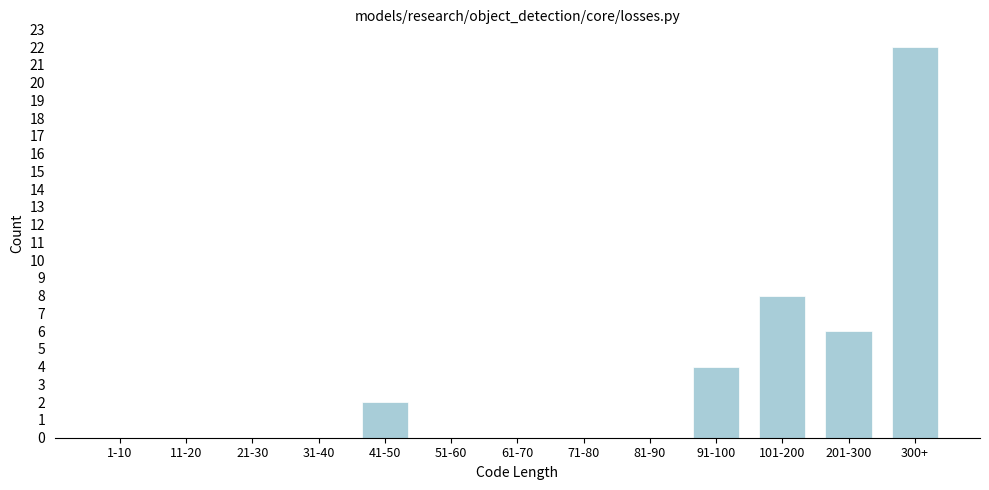

Reading left to right, transcribe all the data shown in this chart.

1-10=0	11-20=0	21-30=0	31-40=0	41-50=2	51-60=0	61-70=0	71-80=0	81-90=0	91-100=4	101-200=8	201-300=6	300+=22